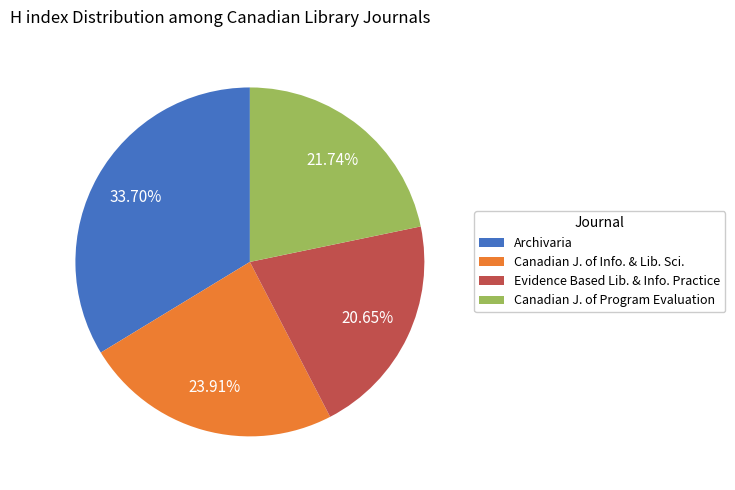

Approximately how many times larger is the value at Archivaria compared to Canadian J. of Info. & Lib. Sci.?

1.4